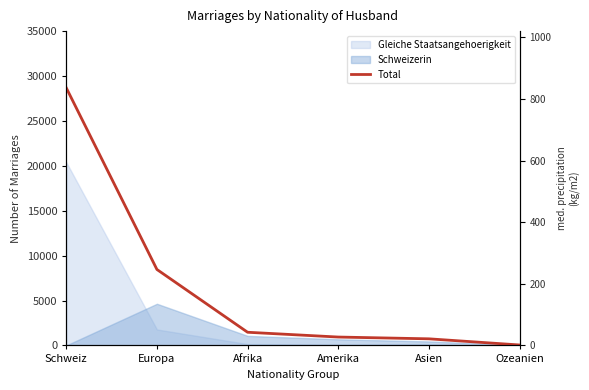

True or false: the data shows 932 at Amerika.

True